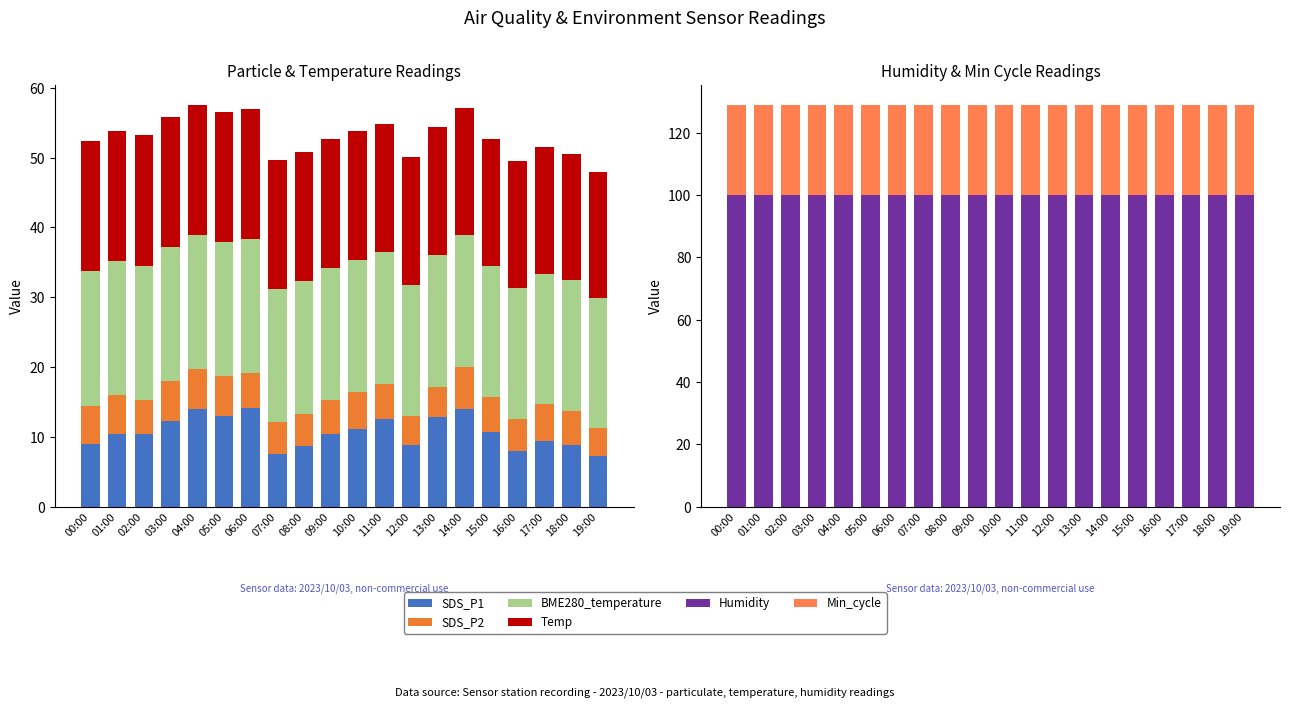

Which label corresponds to the largest value in the chart?

00:00